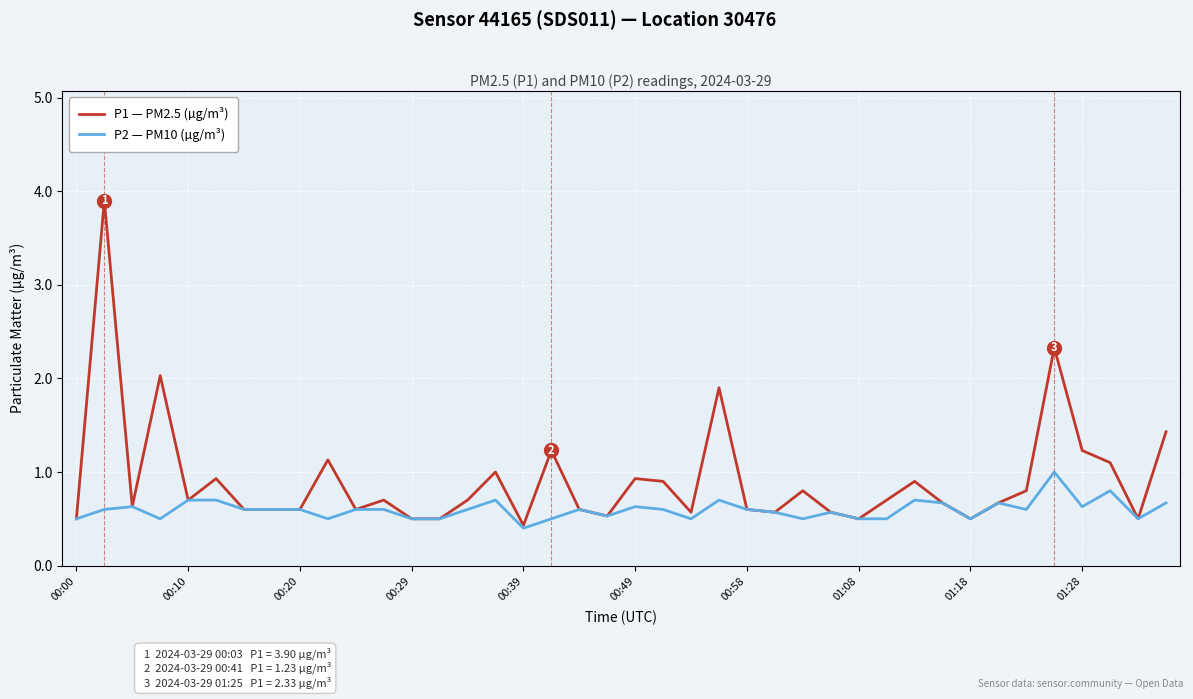

Rank the series by their average value, from lowest to highest.

P2 — PM10 (µg/m³), P1 — PM2.5 (µg/m³)